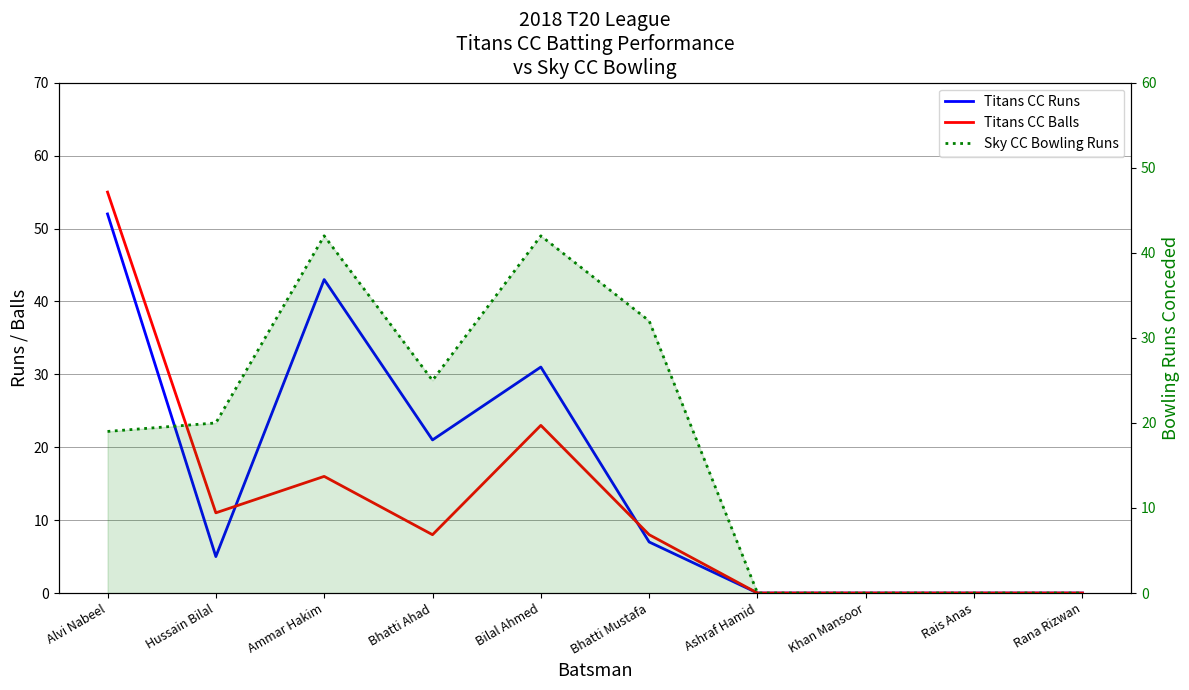

Between which two adjacent categories do Titans CC Balls and Titans CC Runs first intersect?

Hussain Bilal and Ammar Hakim